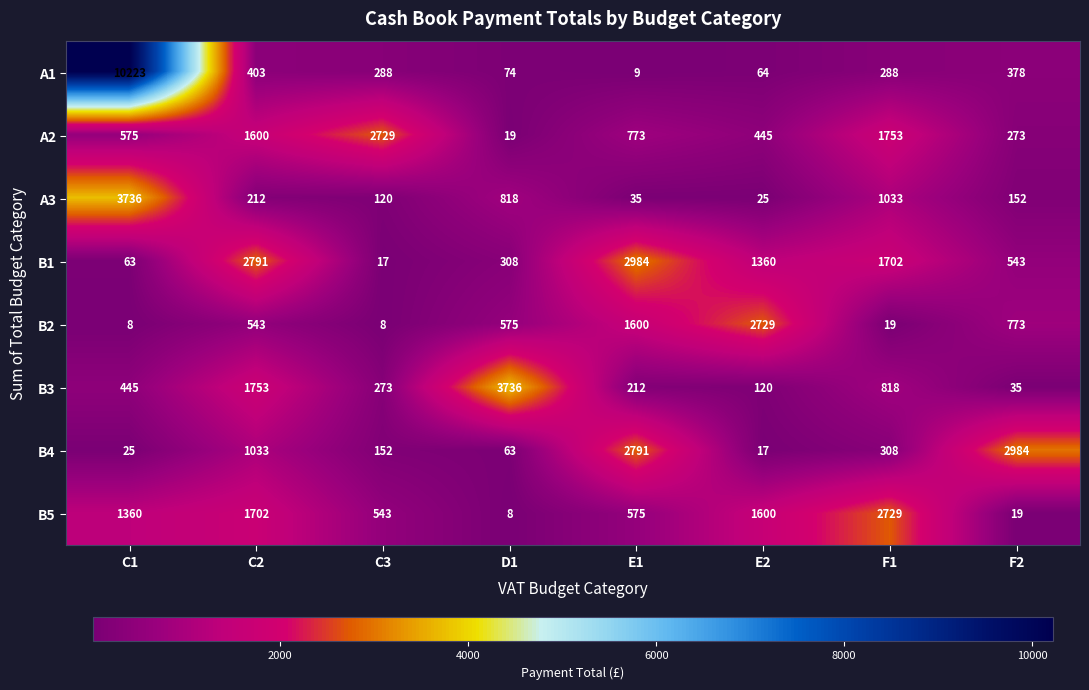

What is the sum of all B2 values?

6255